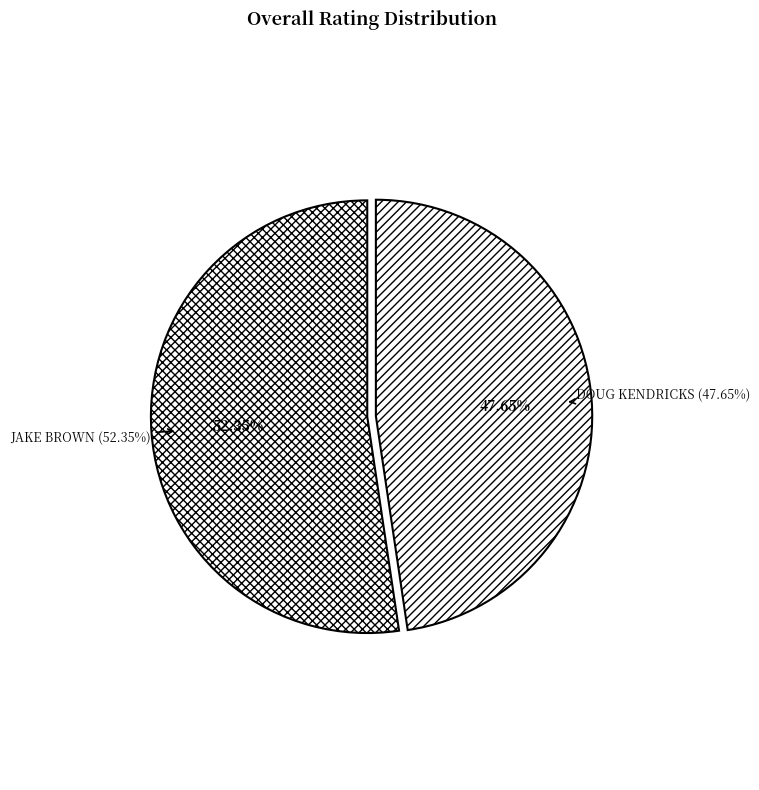

Which category has the biggest portion of the pie?

Jake Brown